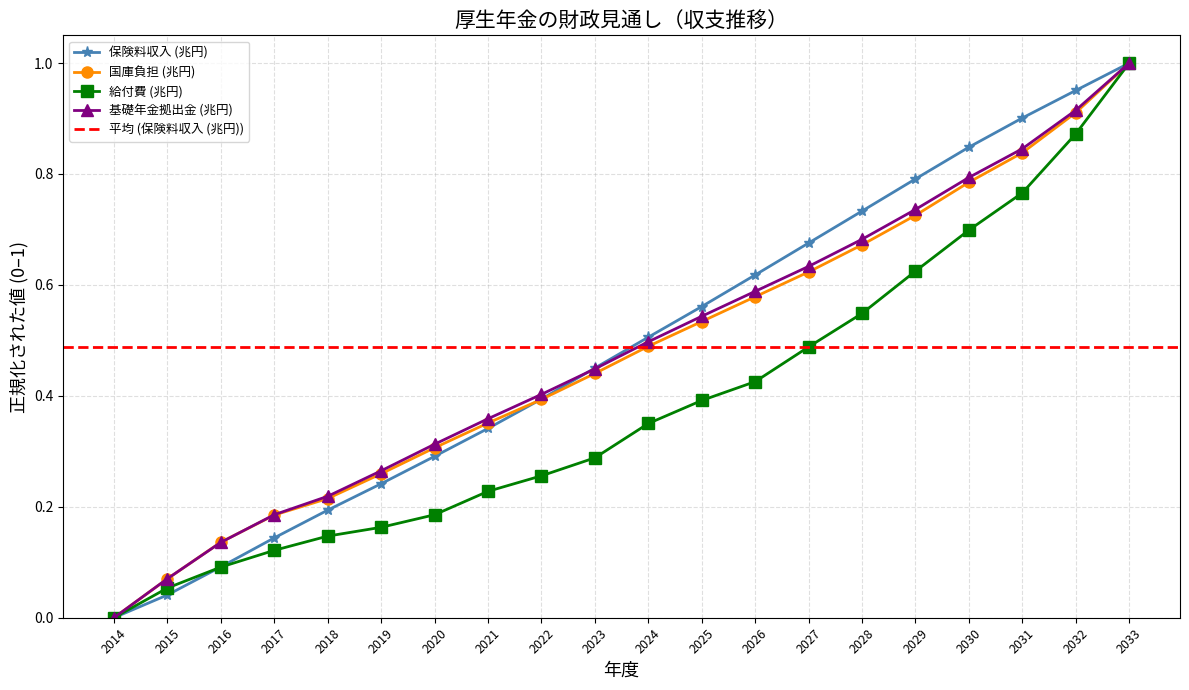

The value of 基礎年金拠出金 (兆円) at 2015 is 0.1. True or false?

True